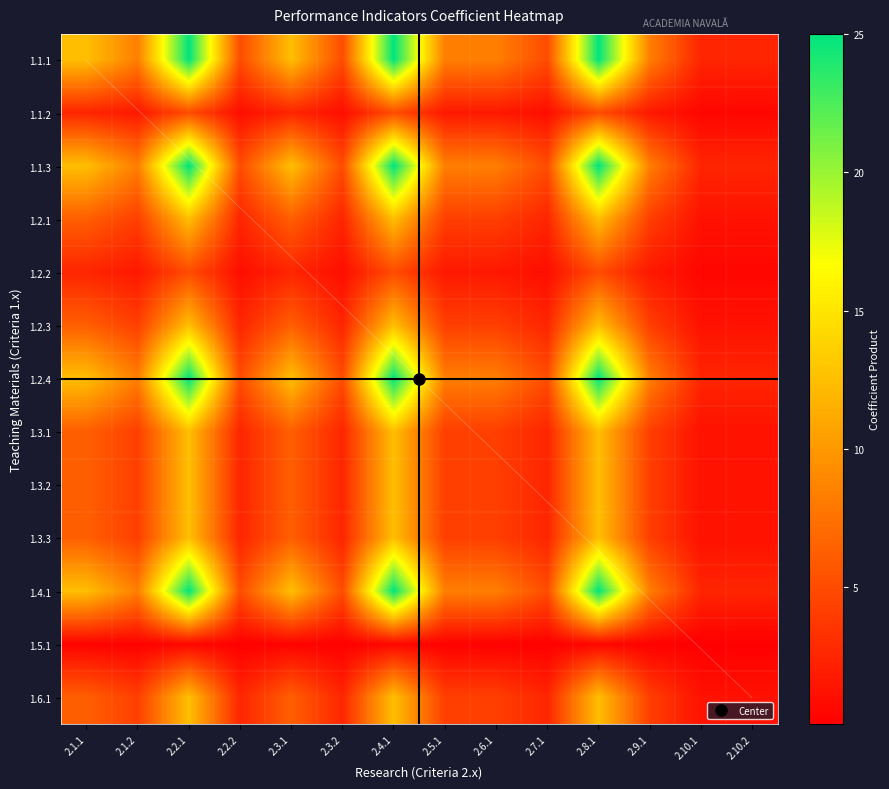

What is the difference between the maximum and minimum values in the 1.2.1 series?

11.2